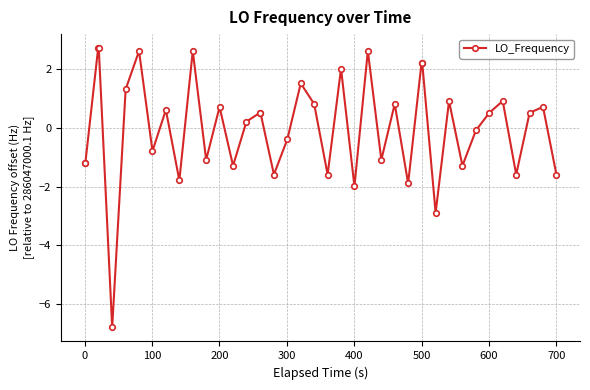

How many values are above zero?

22